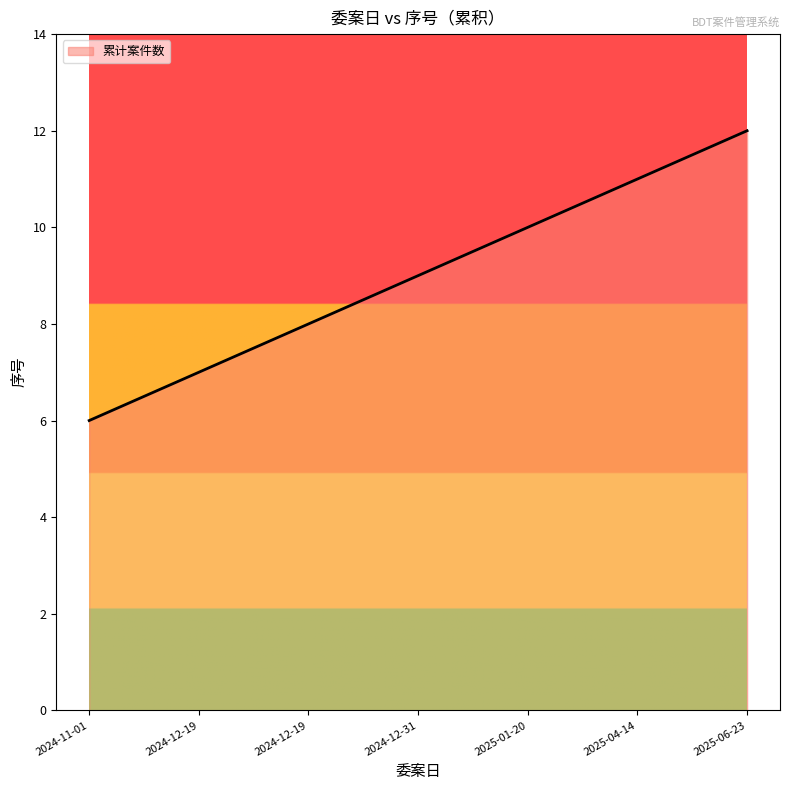

Where does the data first go above 9?

2025-01-20